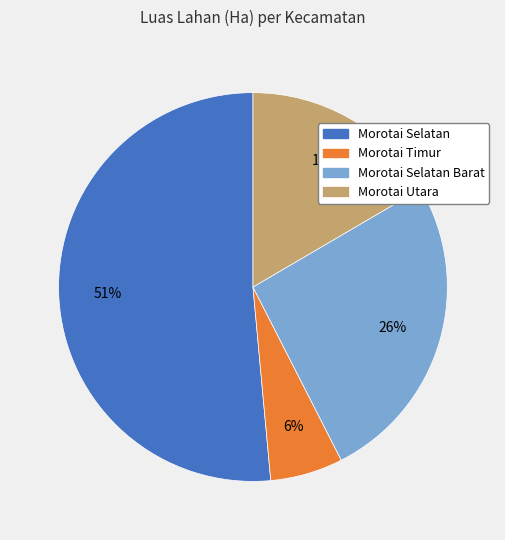

True or false: Morotai Timur accounts for 6% of the total.

True